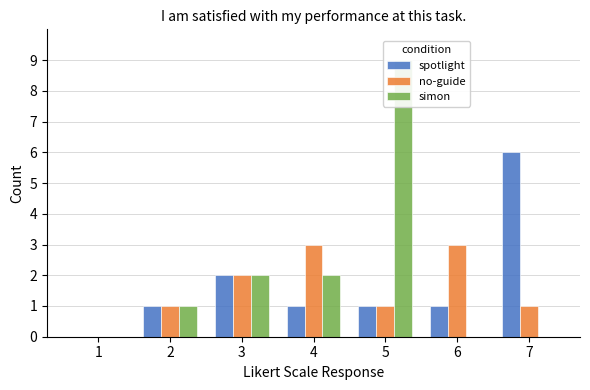

The value of no-guide at 6 is 3. True or false?

True